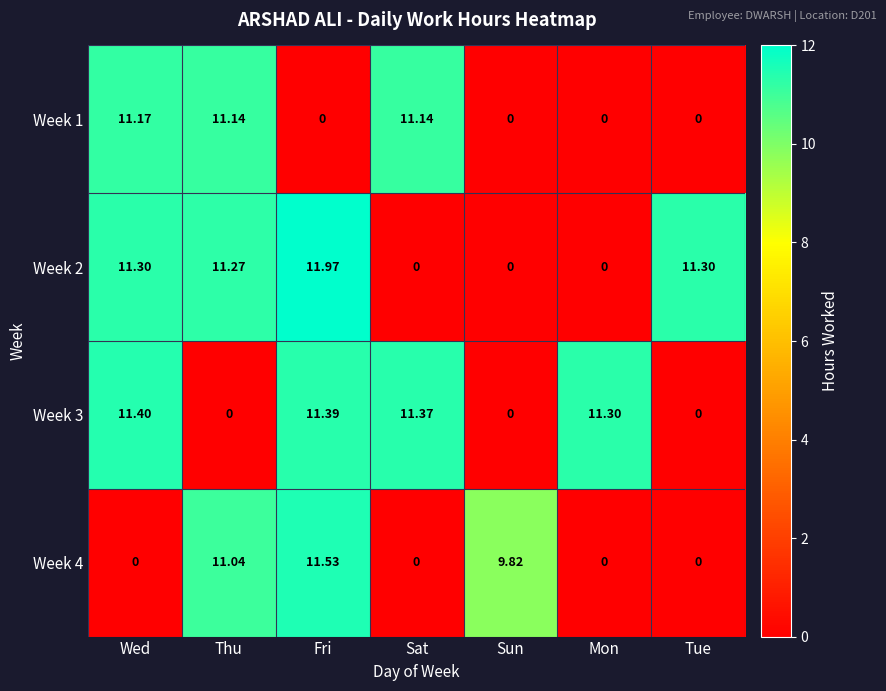

At which category is the sum across all series the highest?

Fri